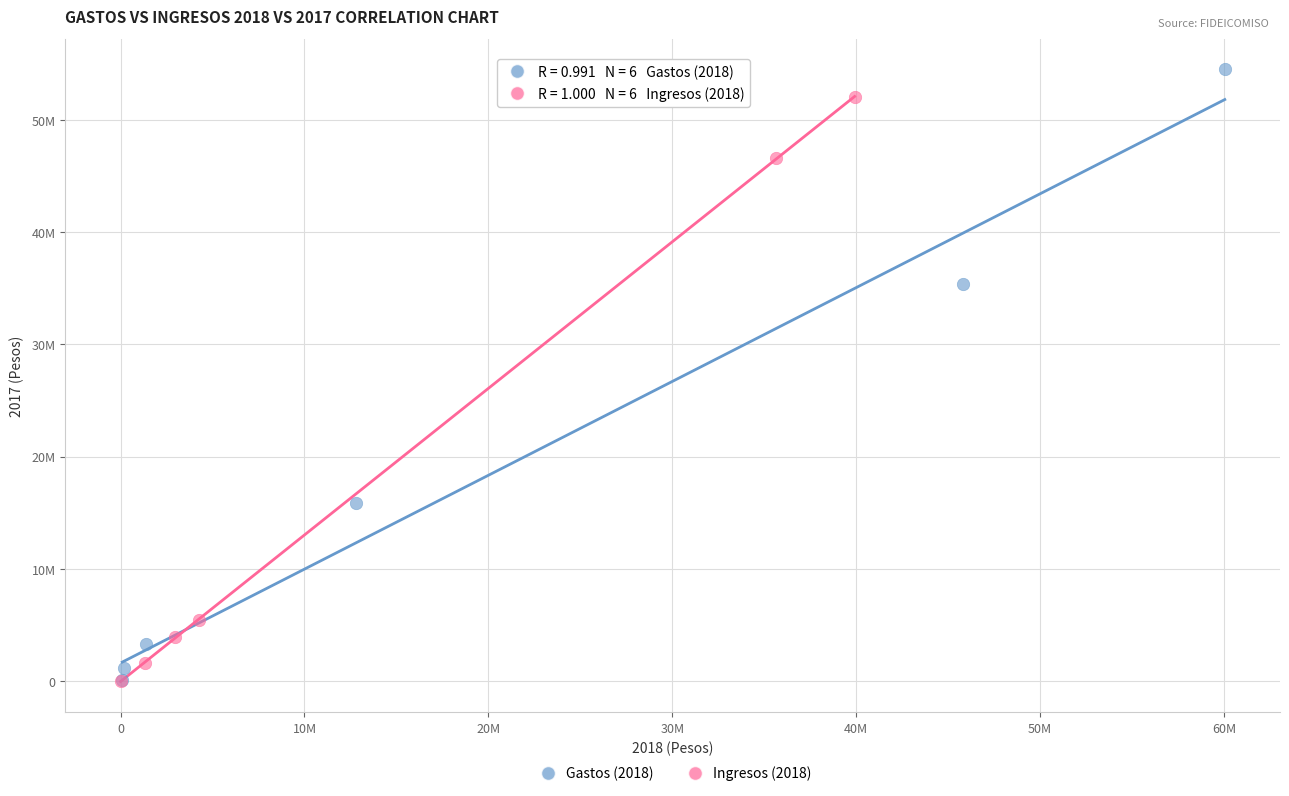

What are all the series names shown in the legend?

Gastos (2018), Ingresos (2018)